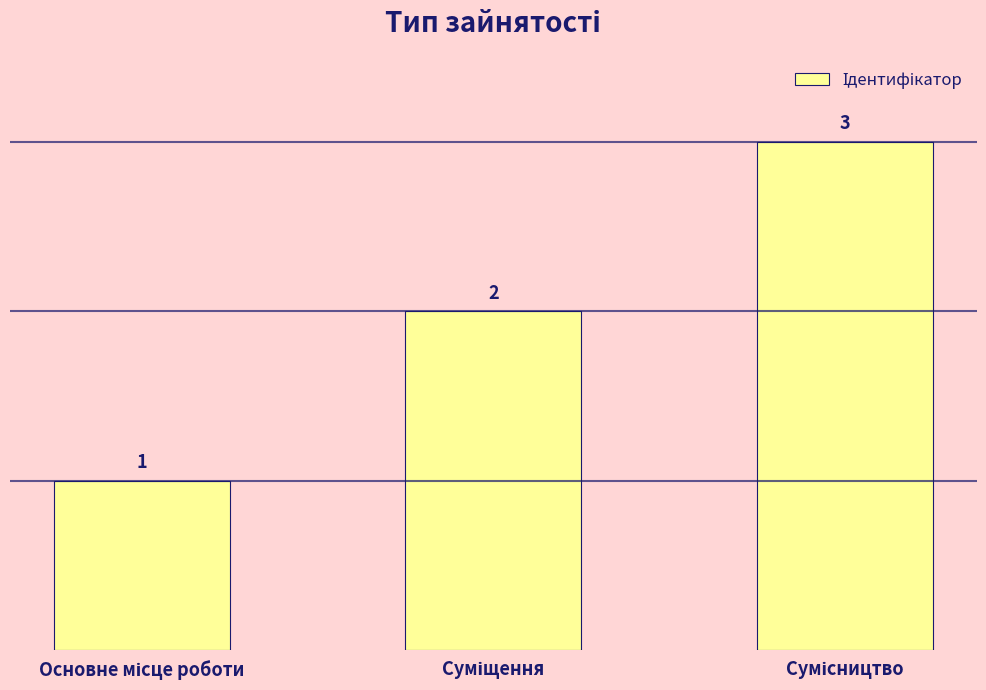

What is the maximum value shown in the chart?

3